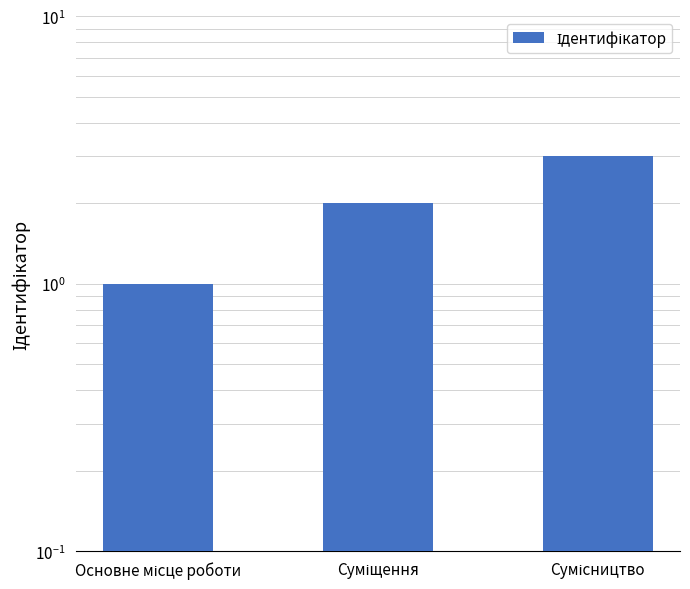

What is the difference between the values at Суміщення and Сумісництво?

1